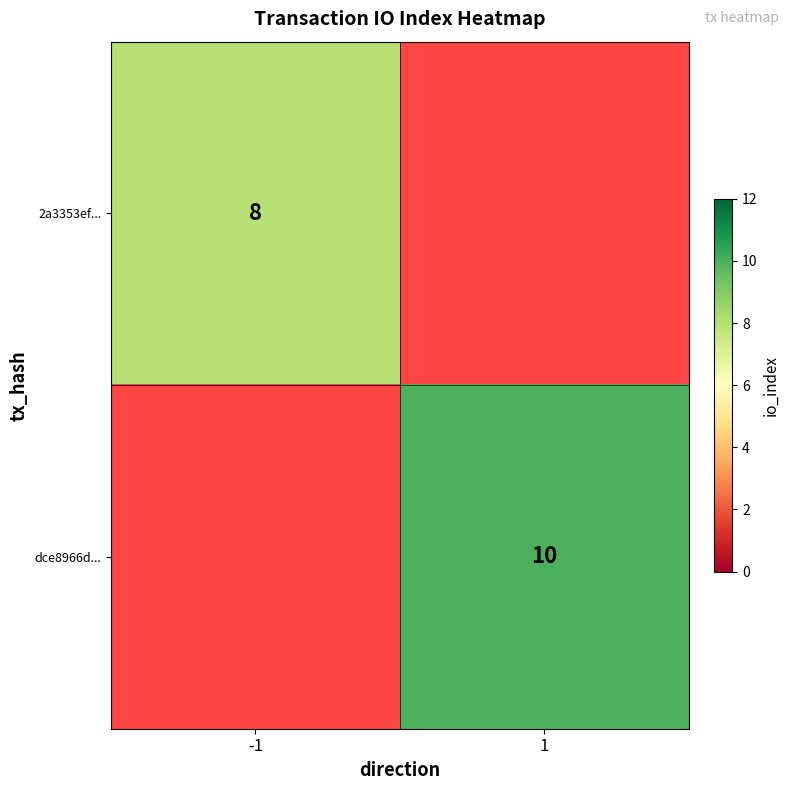

True or false: dce8966d... has a value of 10 at 1.

True